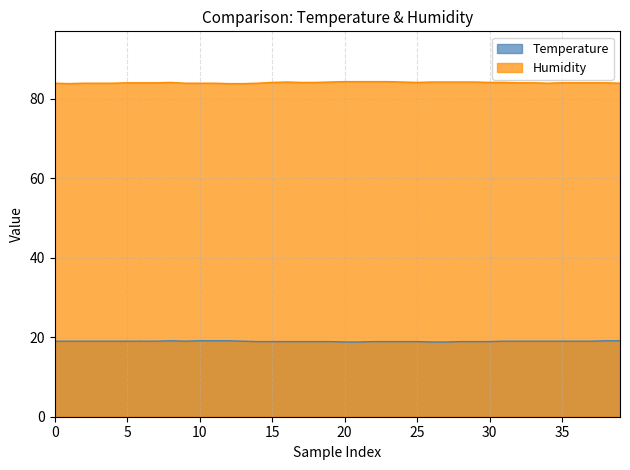

What is the maximum value for Humidity?

84.3